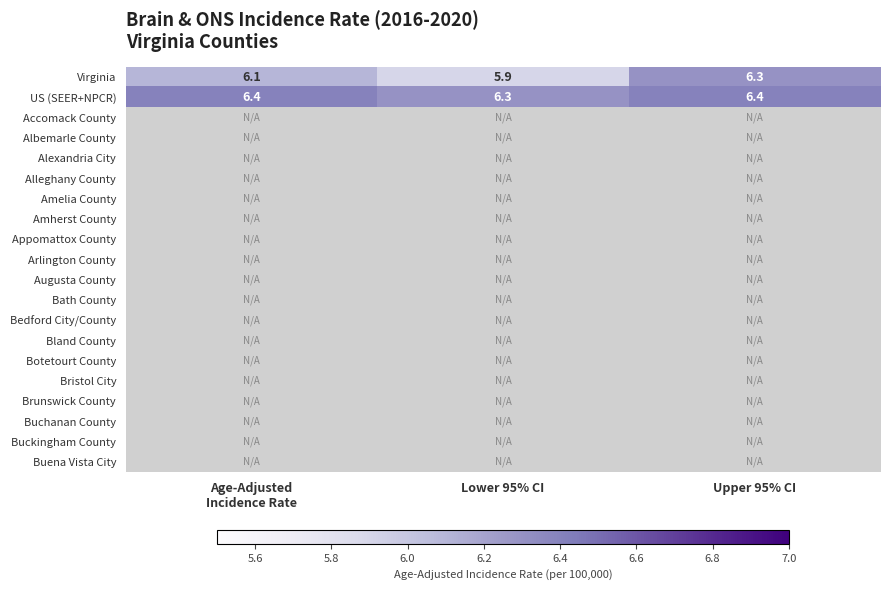

What is the difference between the maximum and minimum values in the Virginia series?

0.4